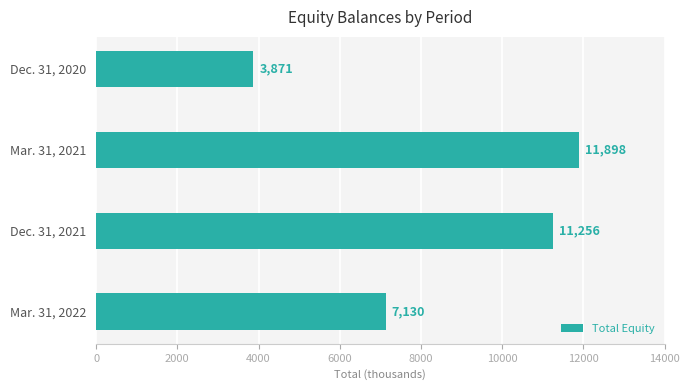

Are the bars grouped side by side (vs. stacked)?

No